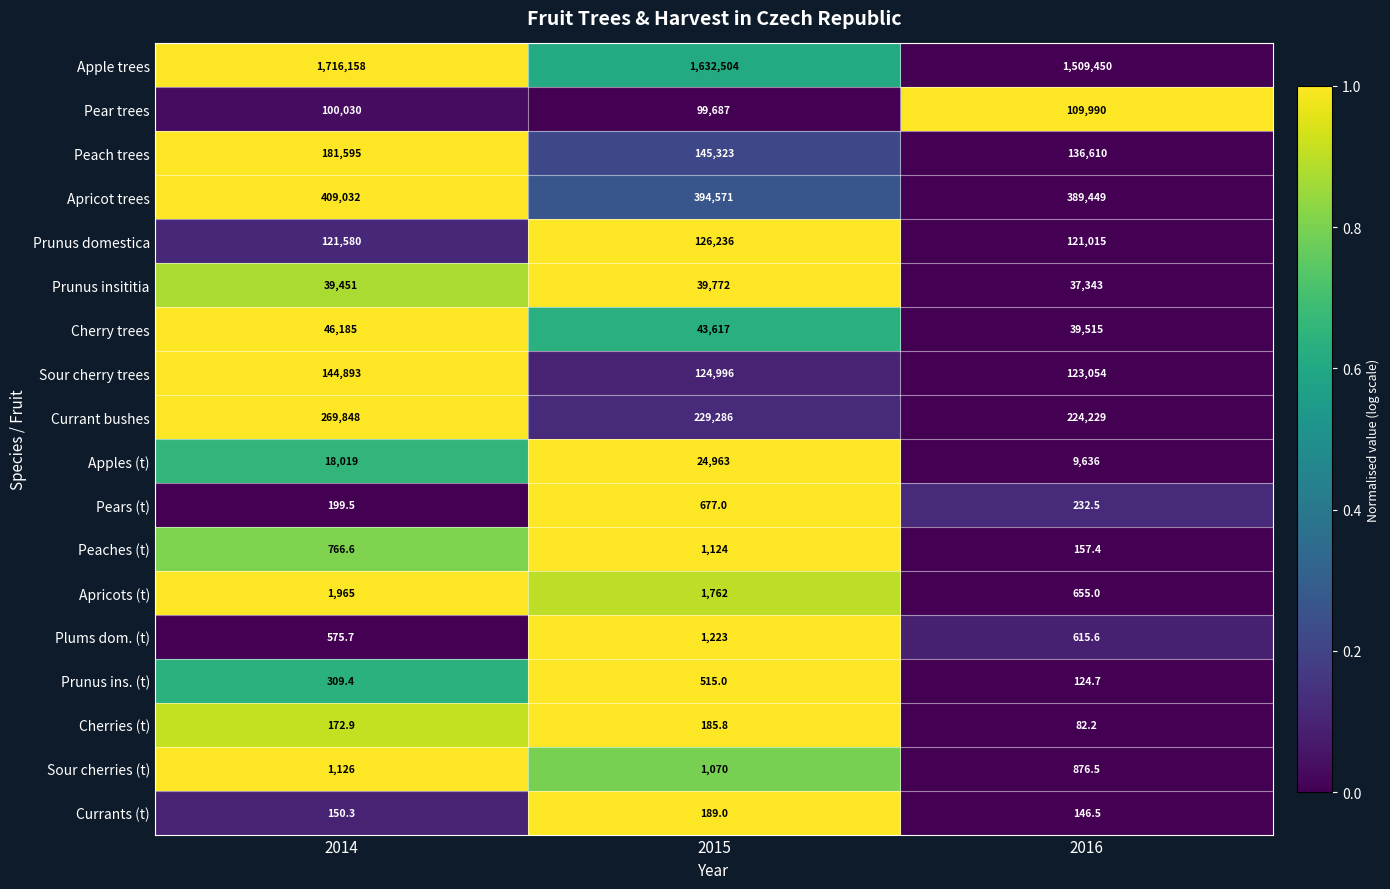

Which series has the widest spread of values?

Apple trees